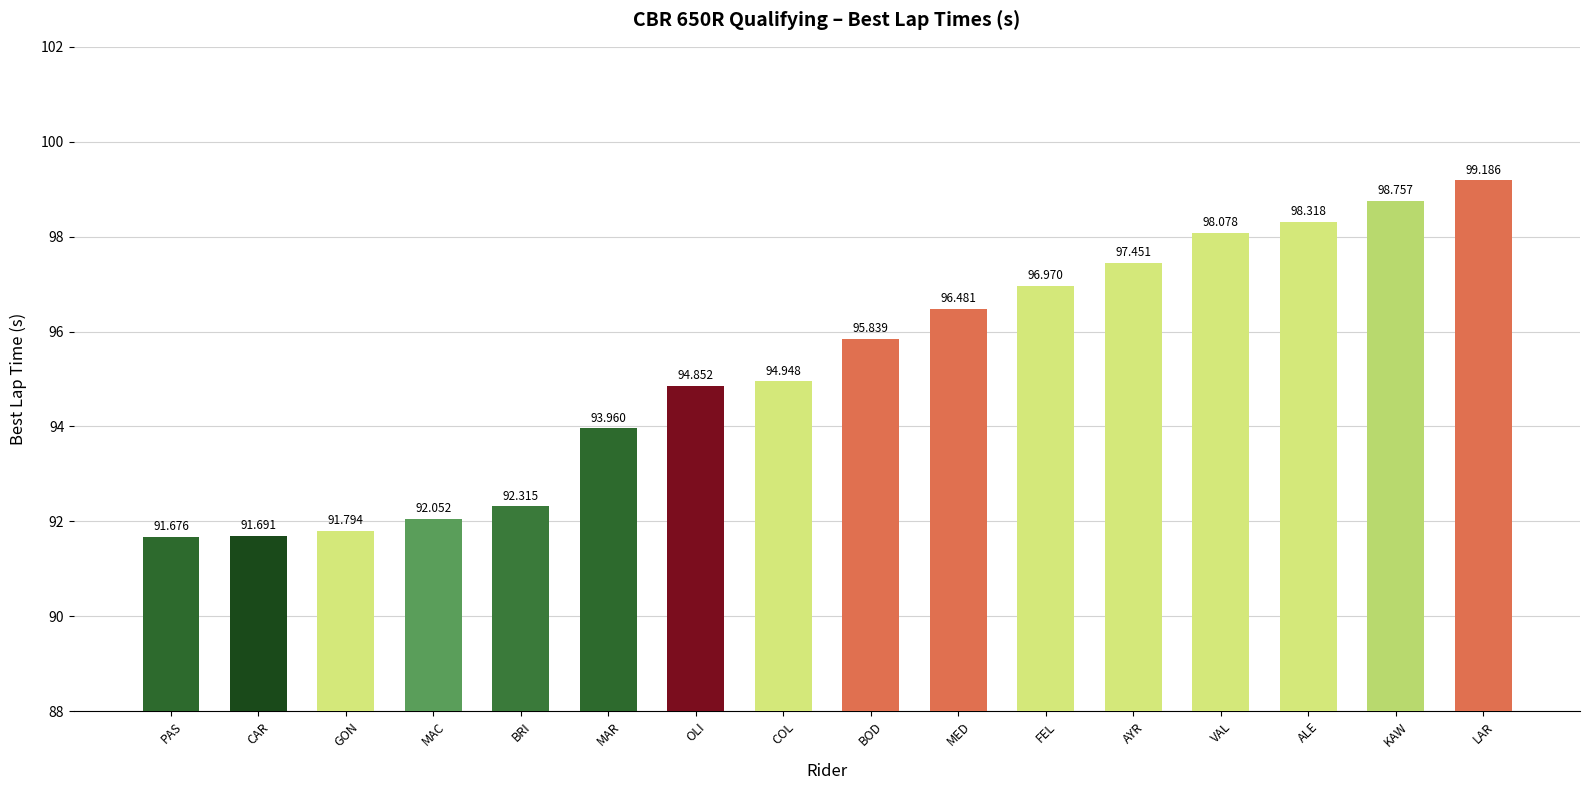

True or false: the data shows 91.8 at GON.

True